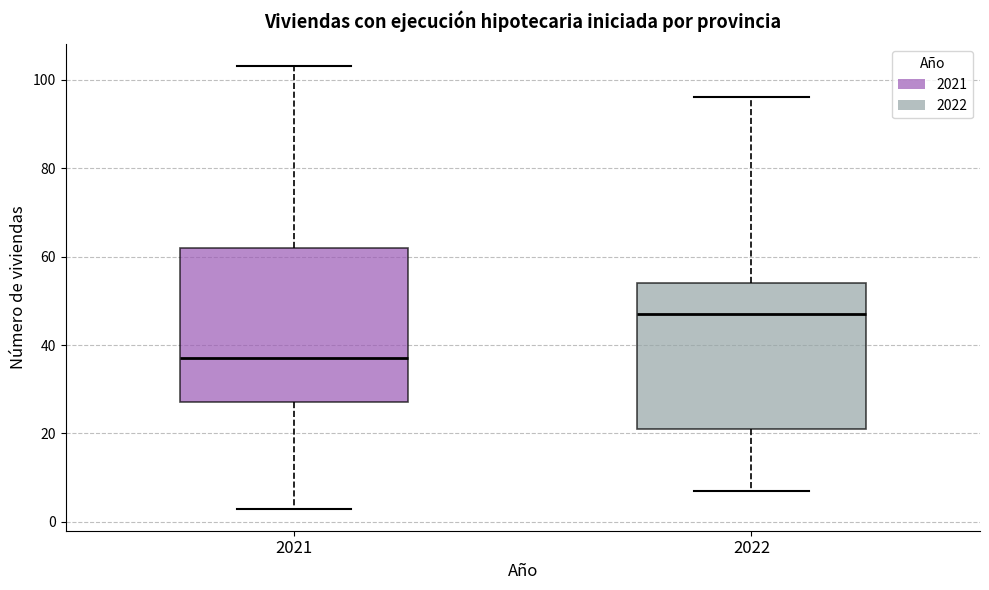

Which box is the tallest, from its lower edge to its upper edge?

2021